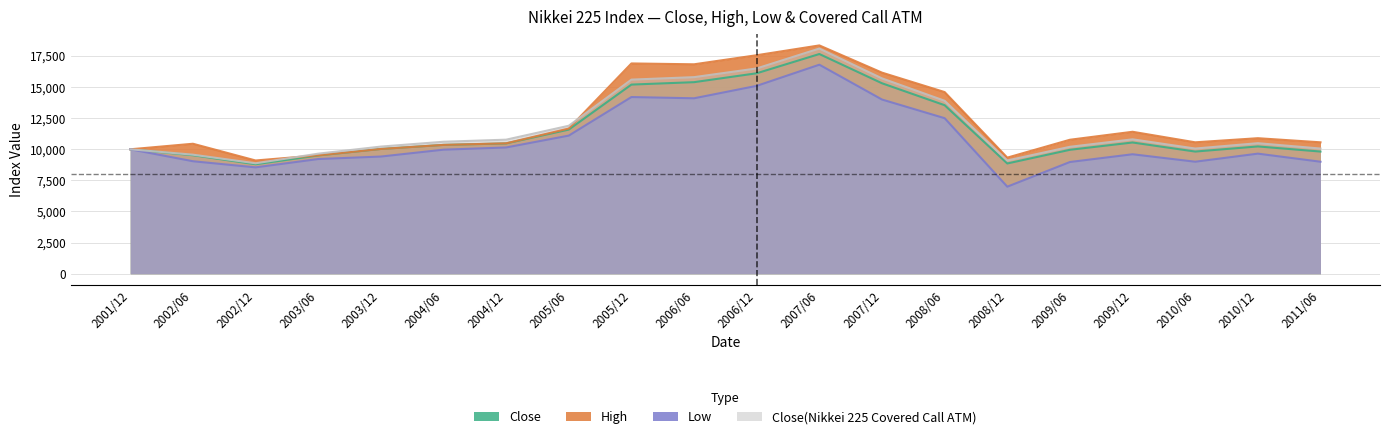

True or false: High and Close intersect in this chart.

False